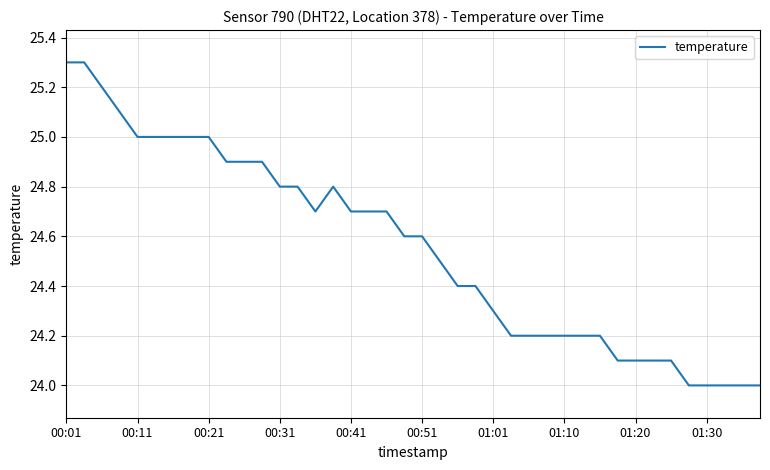

What is the smallest value displayed?

24.0